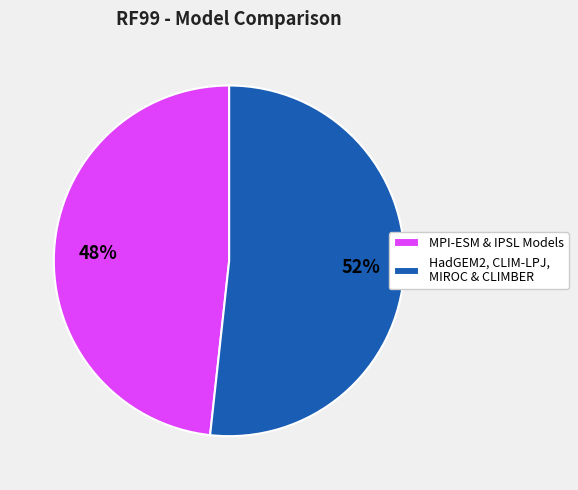

To the nearest percent, what is the combined percentage of HadGEM2, CLIM-LPJ, MIROC & CLIMBER and MPI-ESM & IPSL Models?

100%